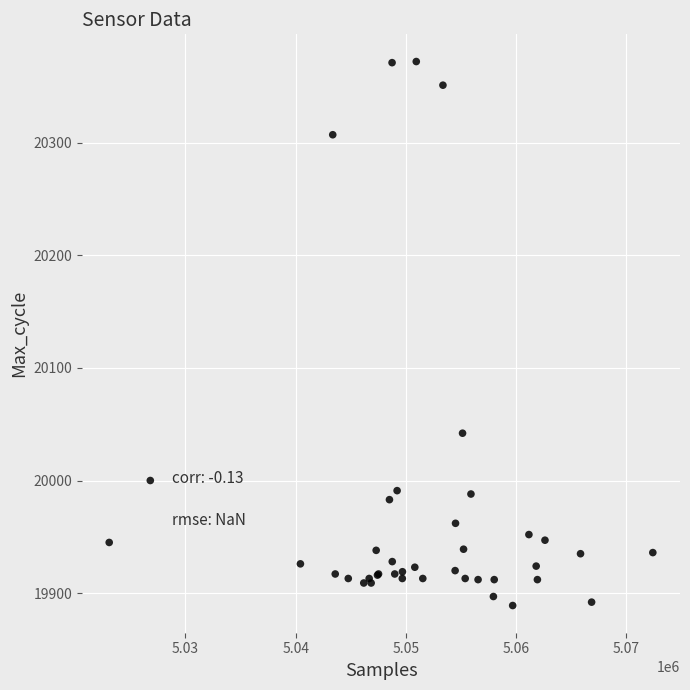

What Y value in the scatter plot is closest to 20130?

20042